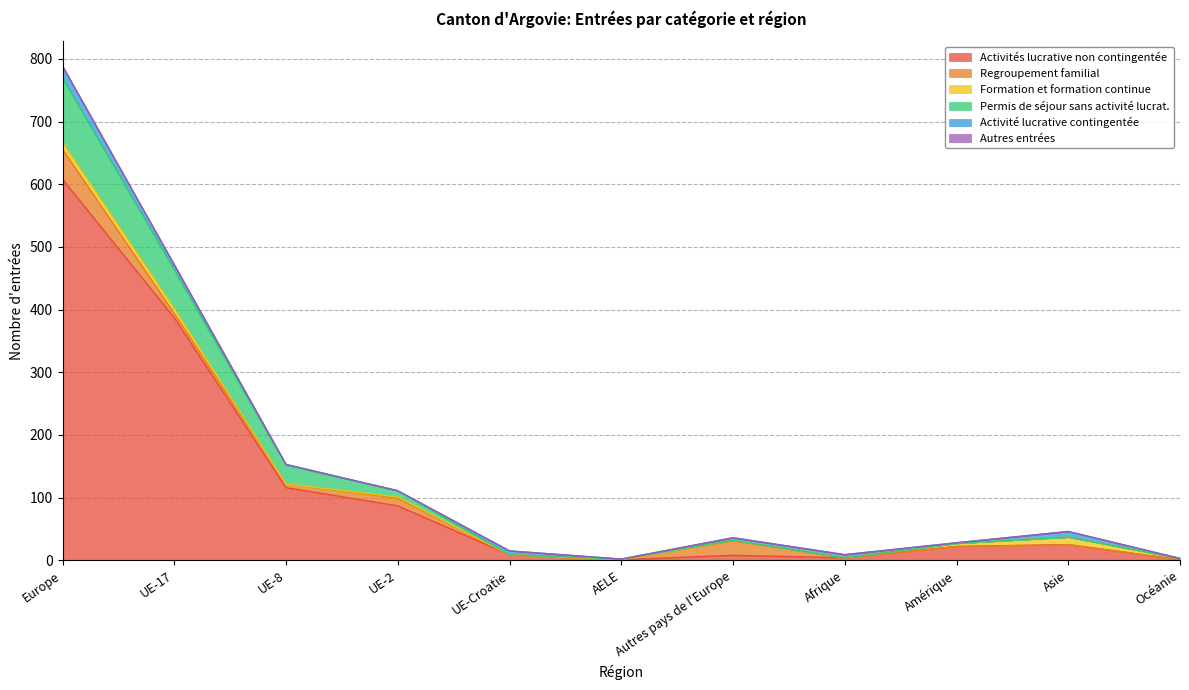

What is the value of the Formation et formation continue point at the 10th from the left?

12